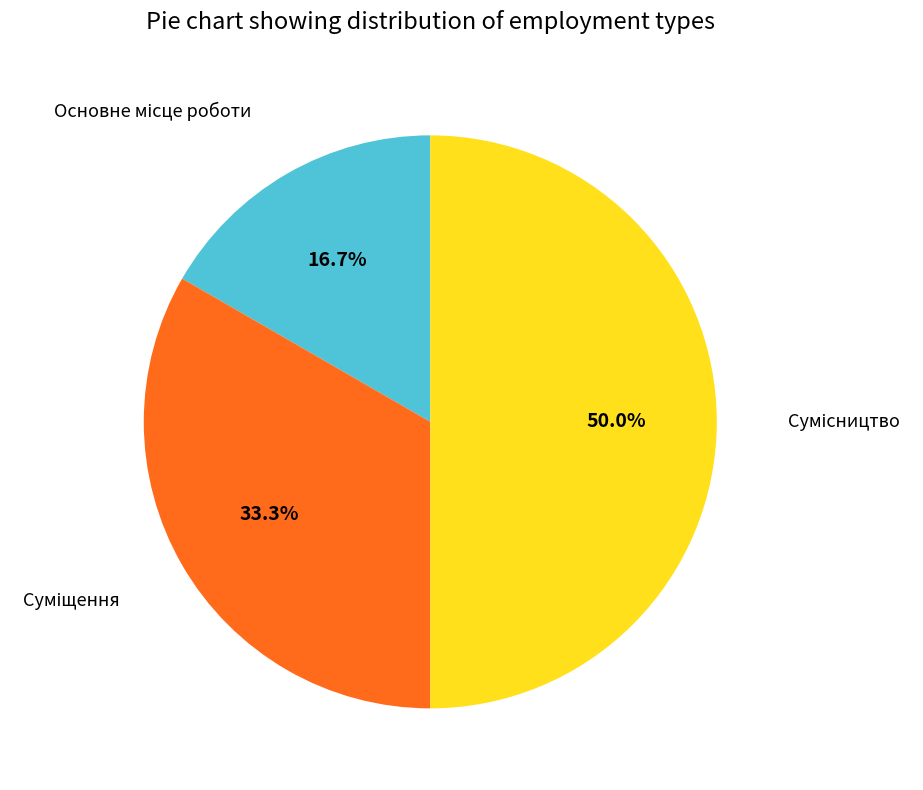

How many slices are in this pie chart?

3